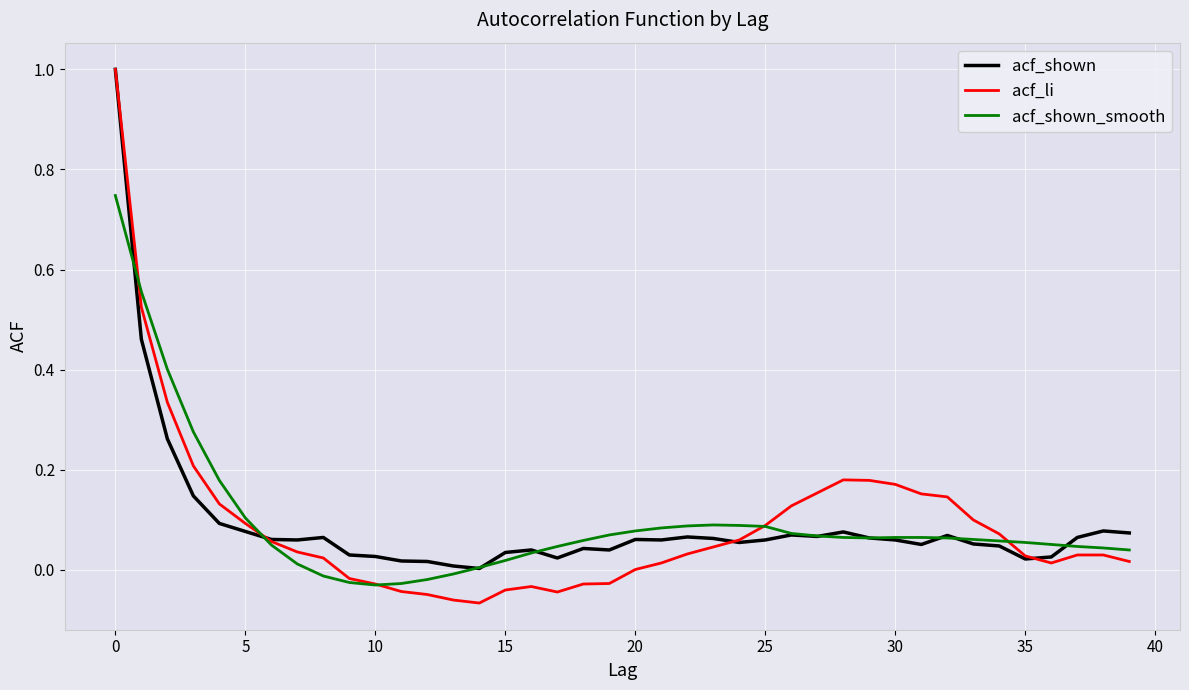

Which series has the widest spread of values?

acf_li